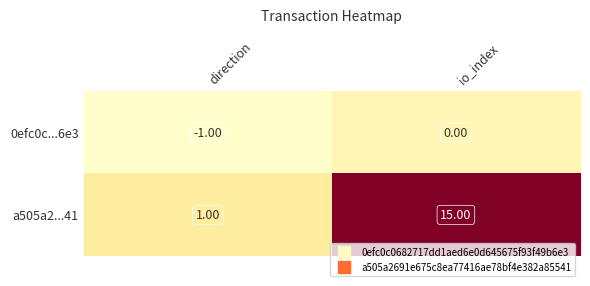

What is the total value across all series at io_index?

15